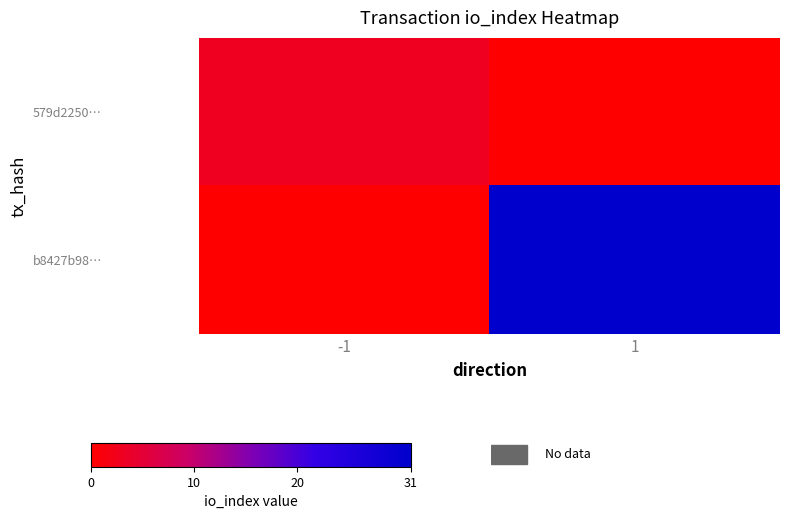

What is the maximum value shown in the chart?

31